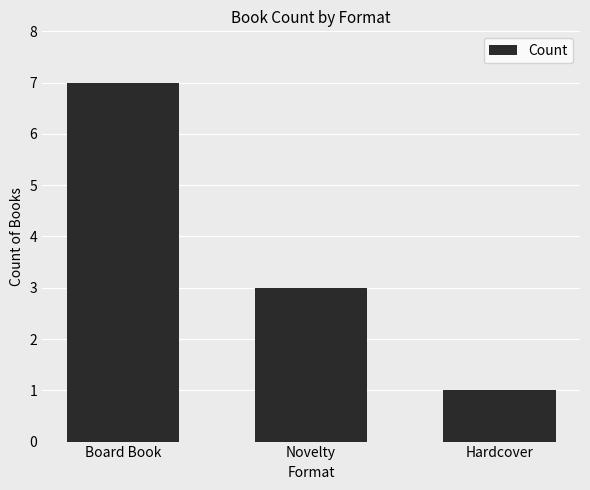

What is the difference between the second highest and minimum values?

2